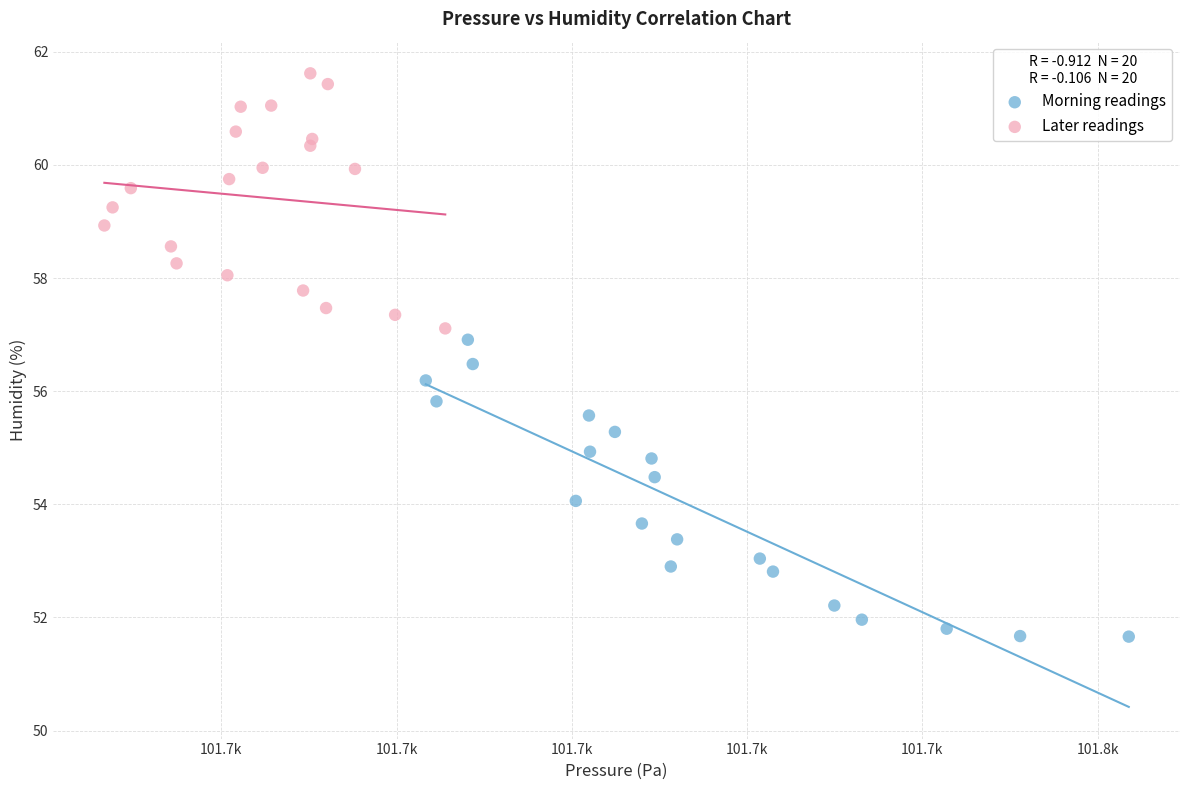

Which series reaches the minimum Y coordinate?

Morning readings